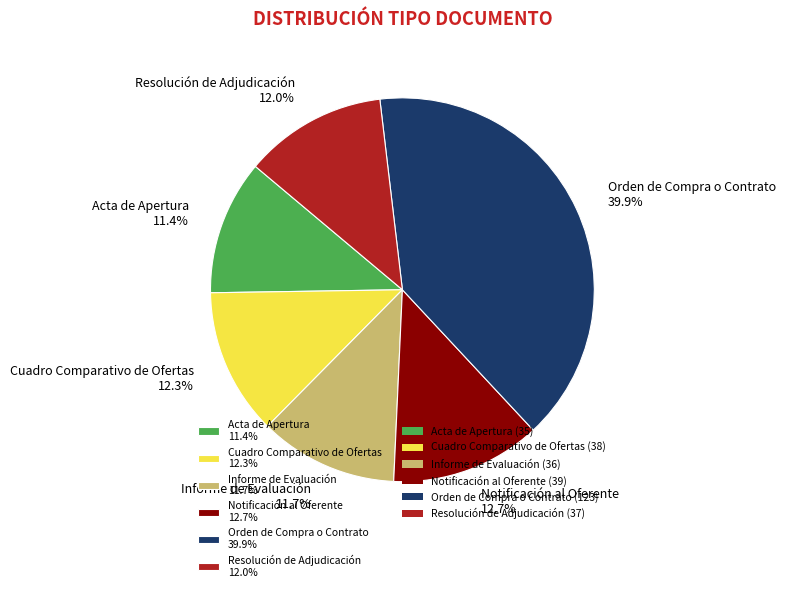

To the nearest percent, what percentage of the pie is Acta de Apertura?

11%